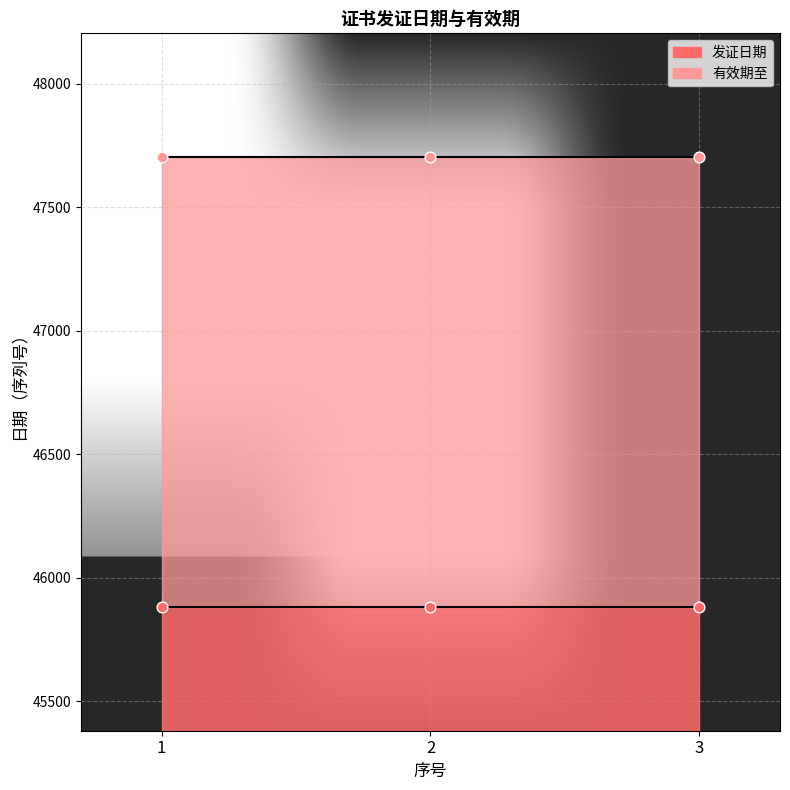

What are all the series names shown in the legend?

发证日期, 有效期至